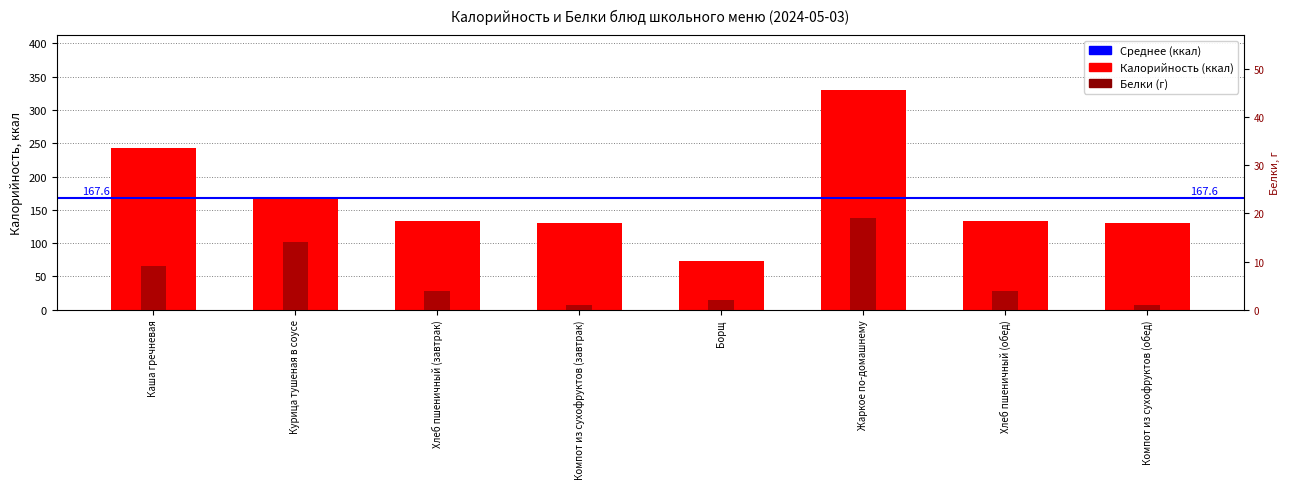

Rank the series by their maximum value, from lowest to highest.

Белки, Калорийность